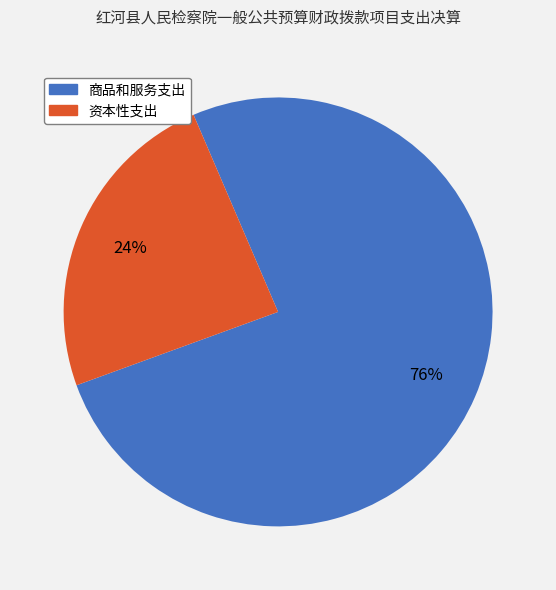

To the nearest percent, what portion does 商品和服务支出 represent?

76%